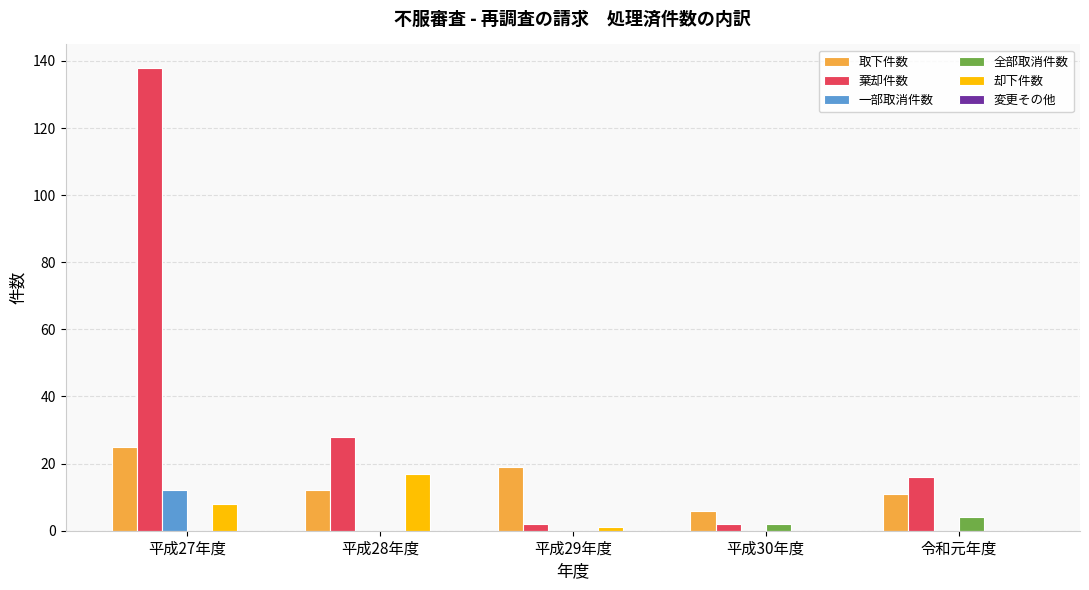

Is the value of 取下件数 at 平成28年度 greater than the value of 棄却件数 at 平成28年度?

No